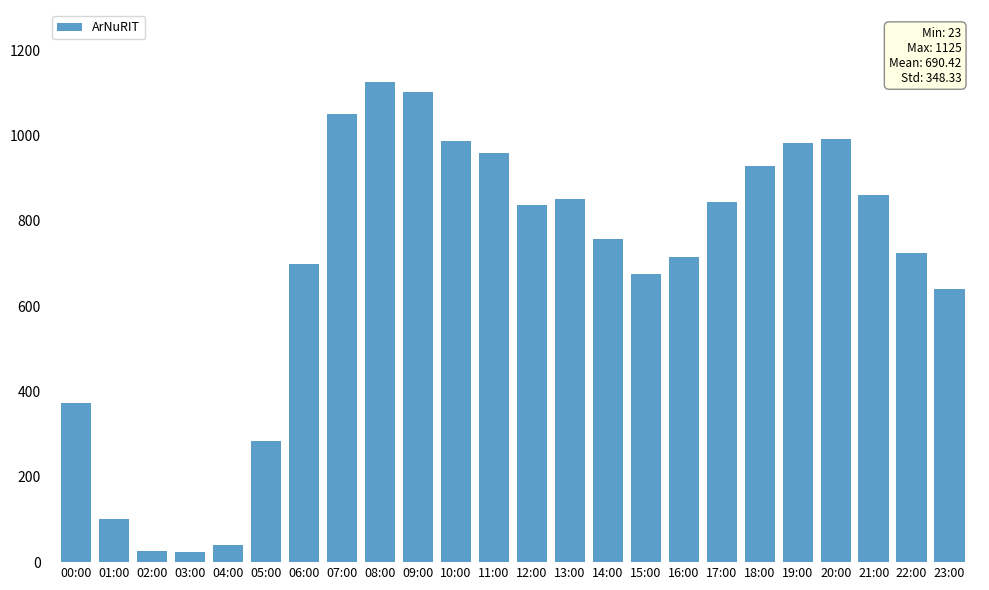

The value at 18:00 is 611. True or false?

False